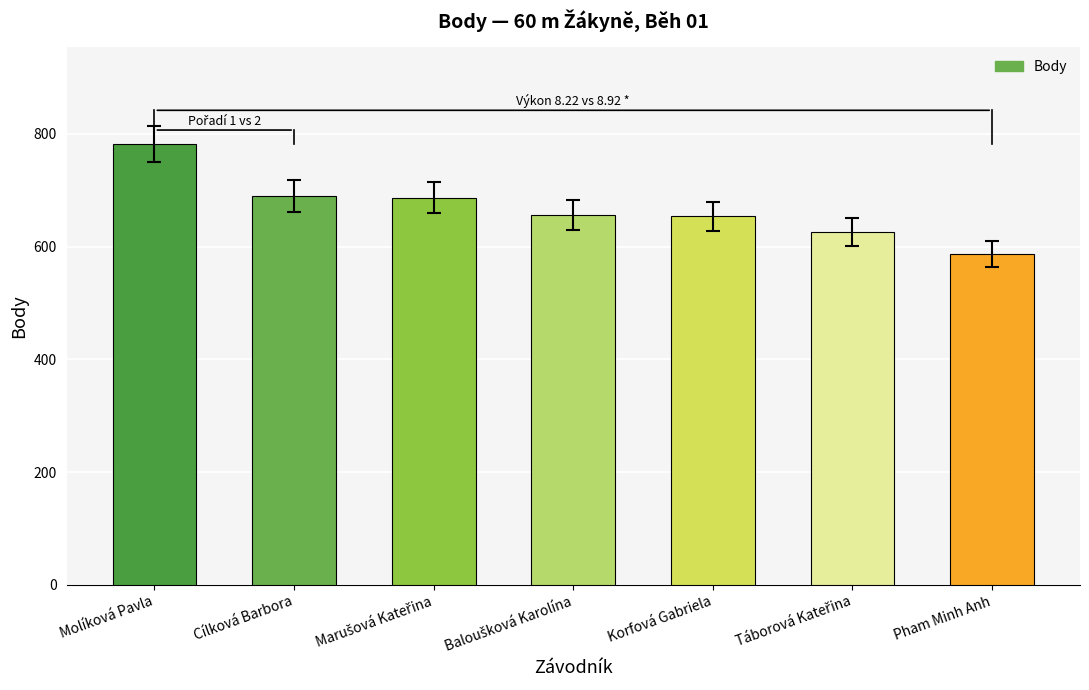

The value at Molíková Pavla is 188. True or false?

False